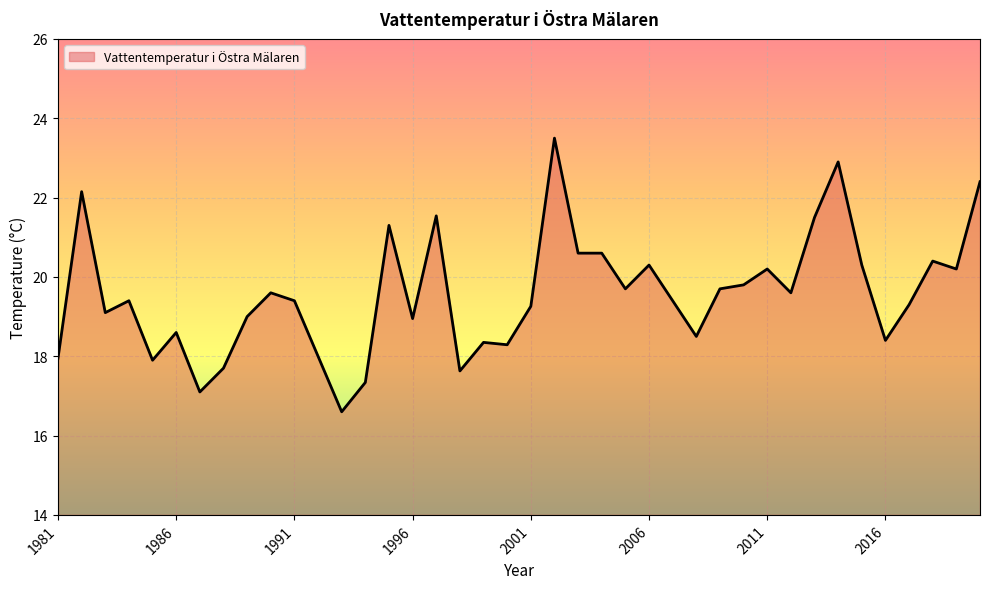

What is the difference between the maximum and minimum values?

6.9